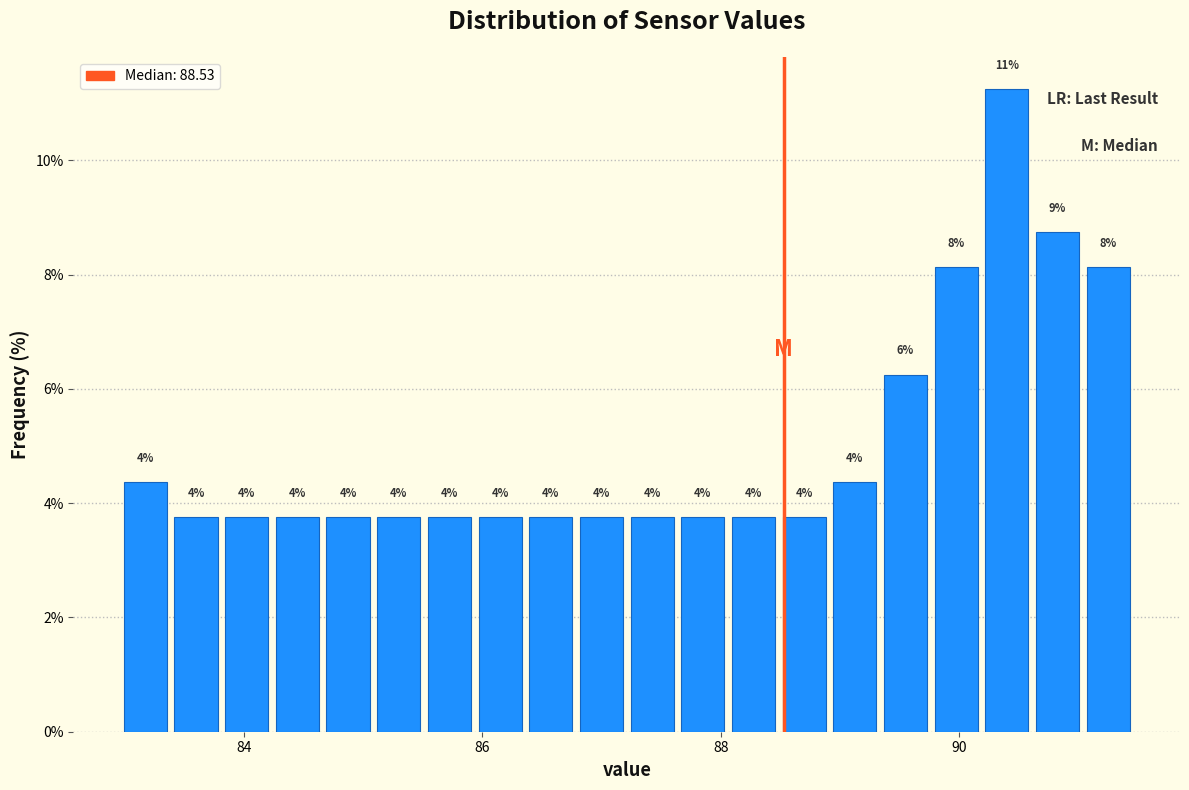

Read against the x-axis, roughly where is the centre of the tallest bar?

90.4